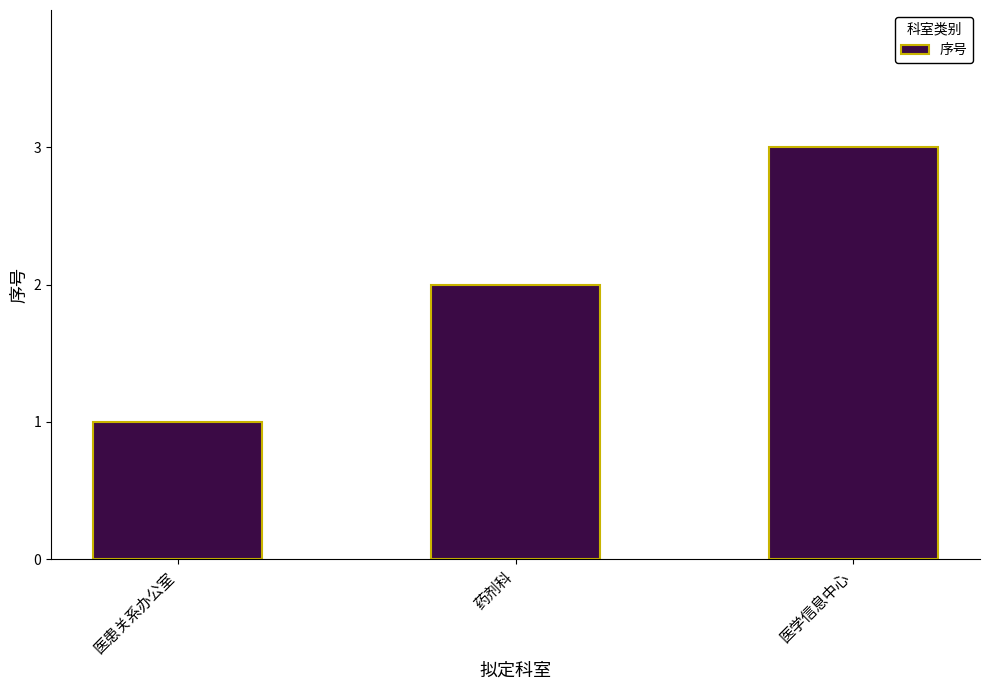

At which label is the value closest to 2?

药剂科